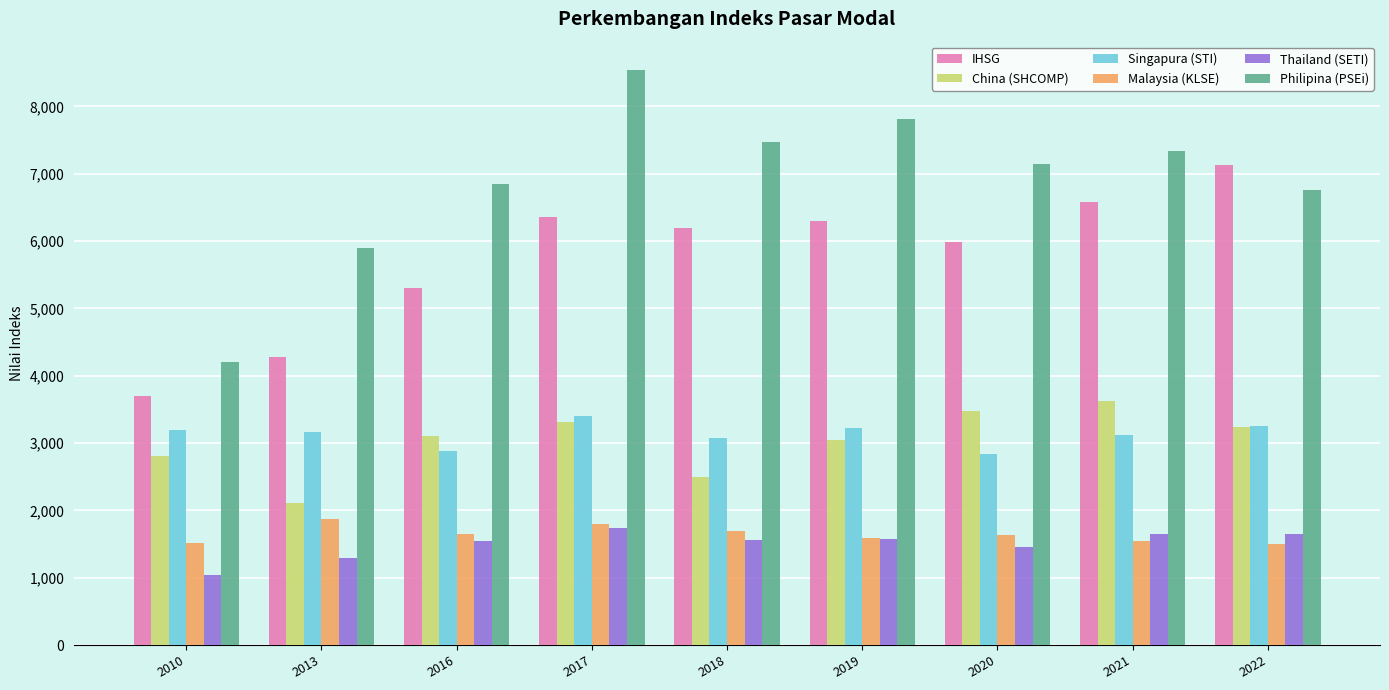

Which series has the largest total across all categories?

Philipina (PSEi)